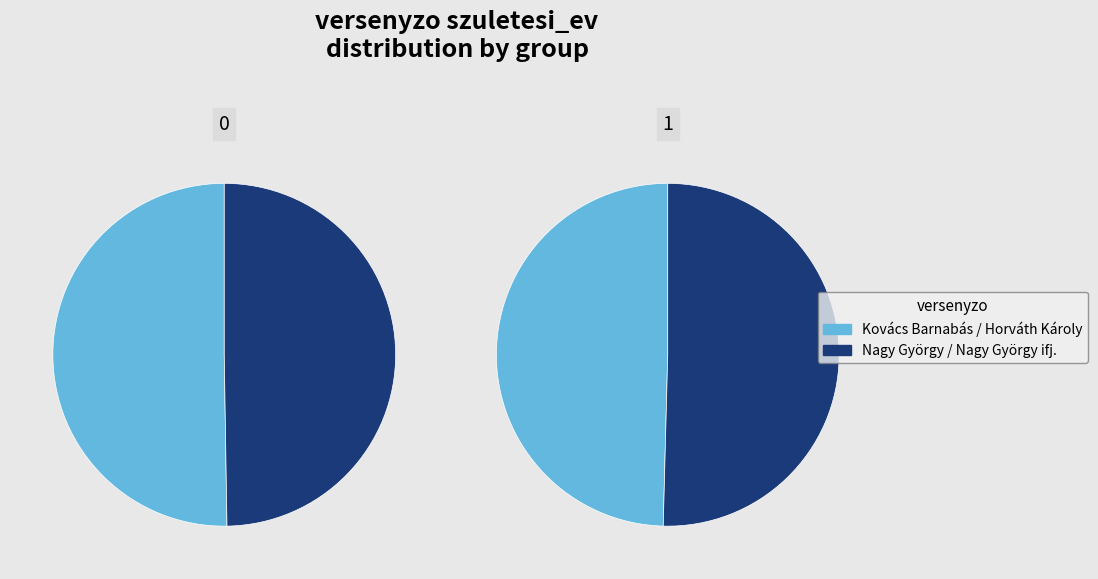

True or false: Nagy György ifj. accounts for 38% of the total.

False